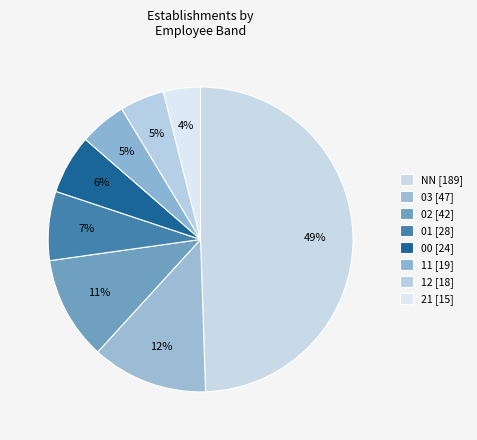

Count the number of slices in the pie.

8